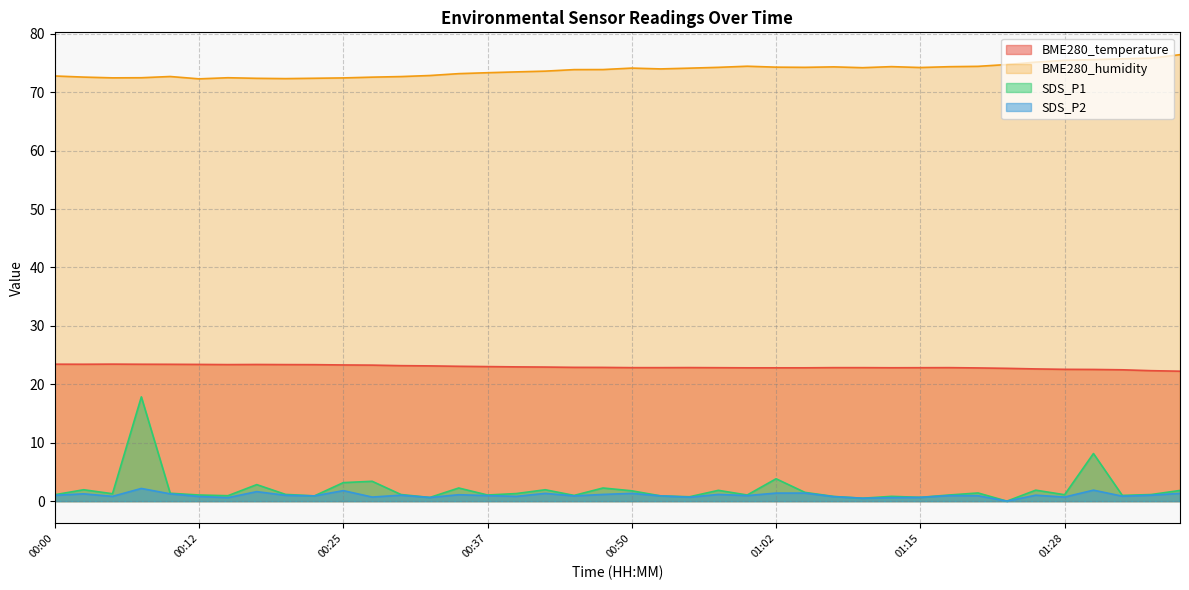

What is the sum of the SDS_P2 values at 00:47 and 01:02?

2.5